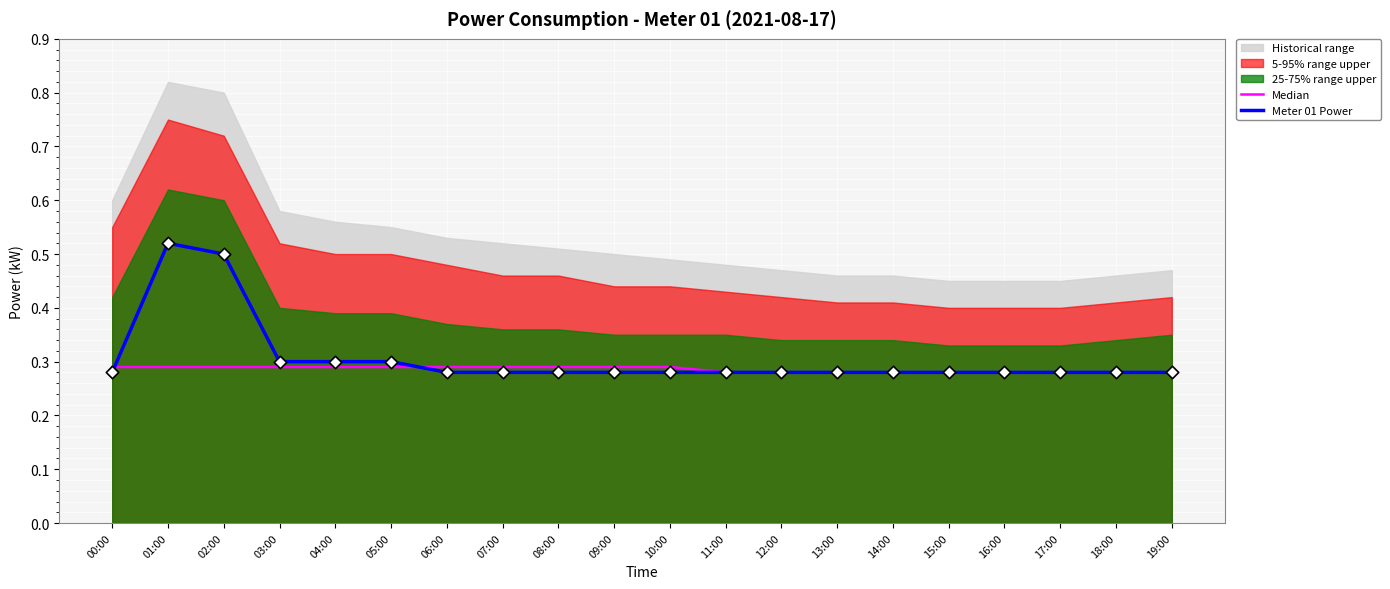

At which label does Meter 01 Power reach its peak?

01:00